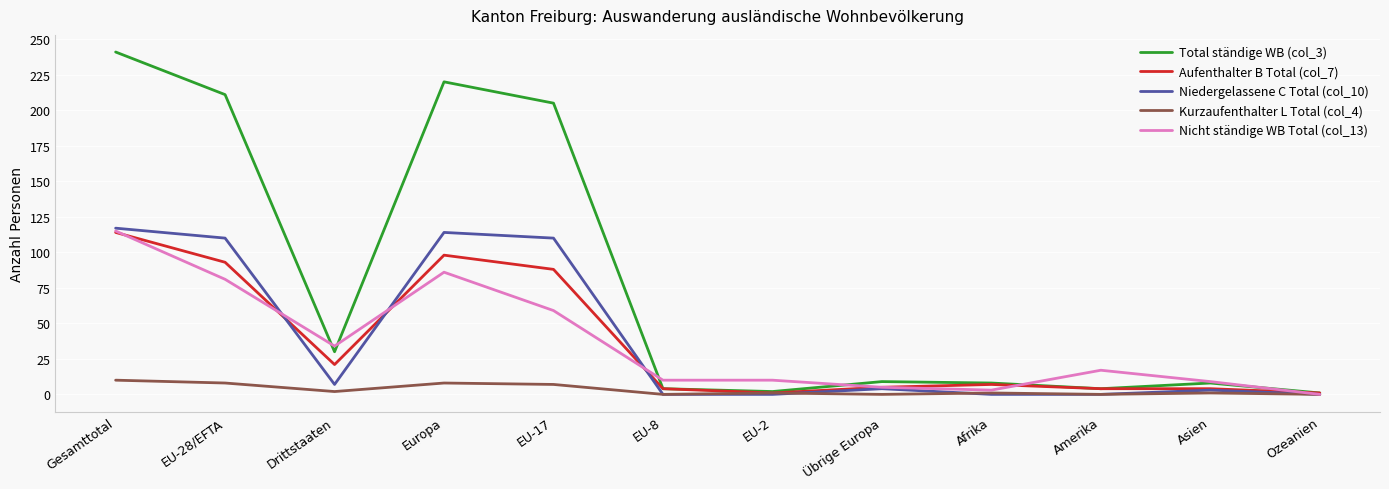

At which label does Total ständige WB (col_3) reach its peak?

Gesamttotal